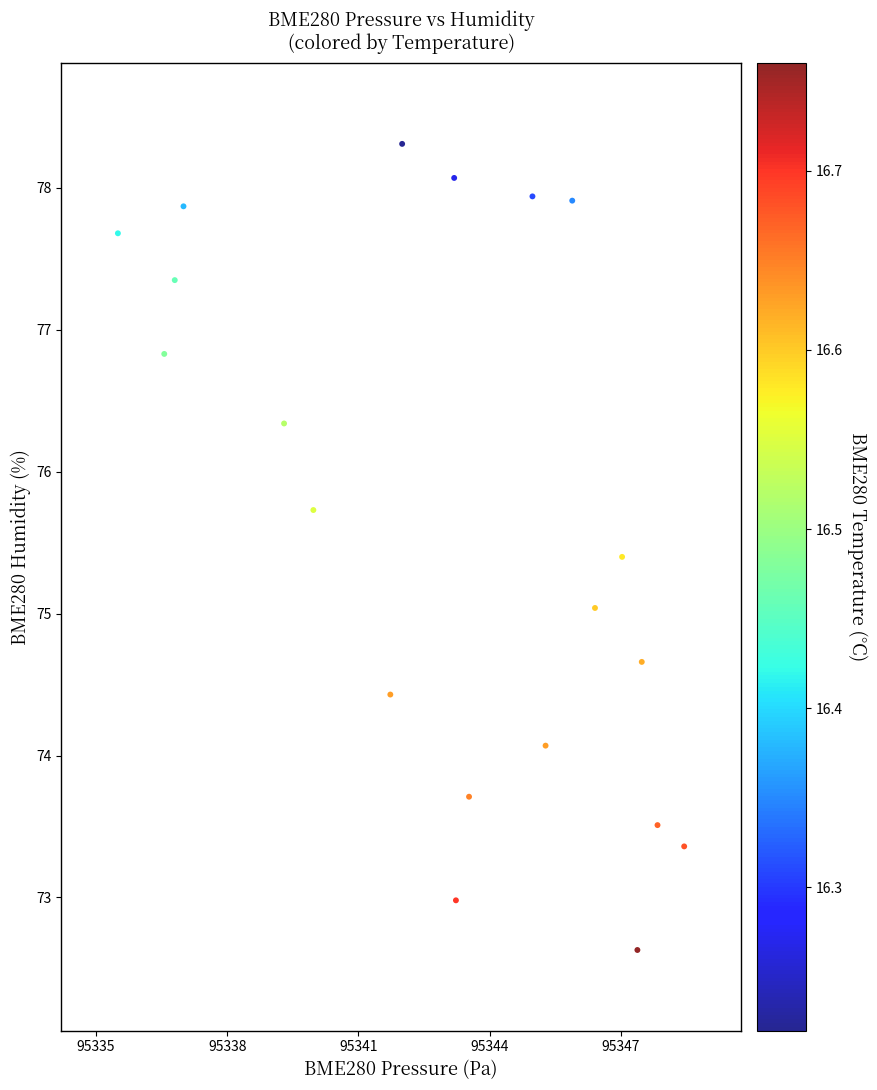

What is the range of X values (max minus min)?

12.9